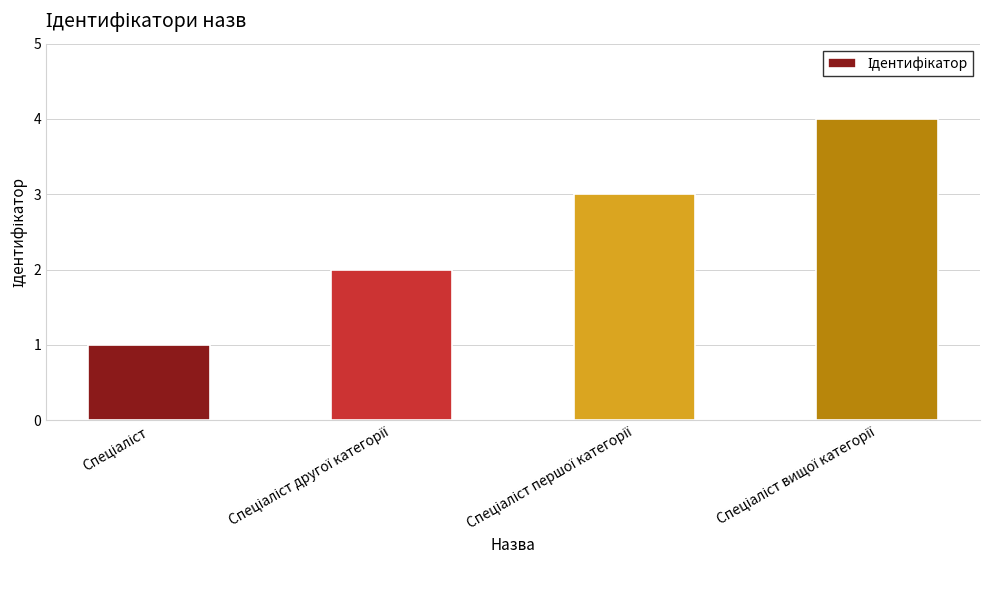

What is the sum of all values?

10